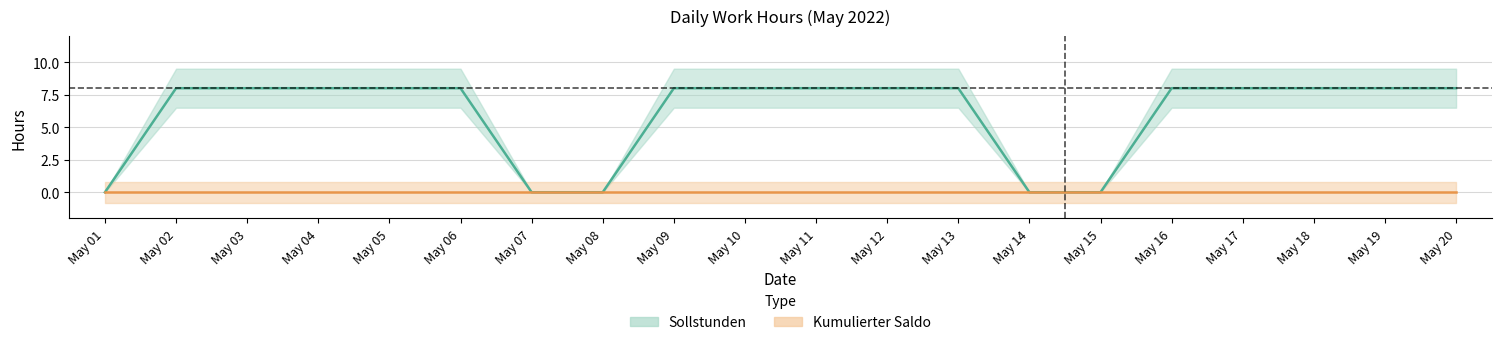

Rank the series by their average value, from lowest to highest.

Kumulierter Saldo, Sollstunden